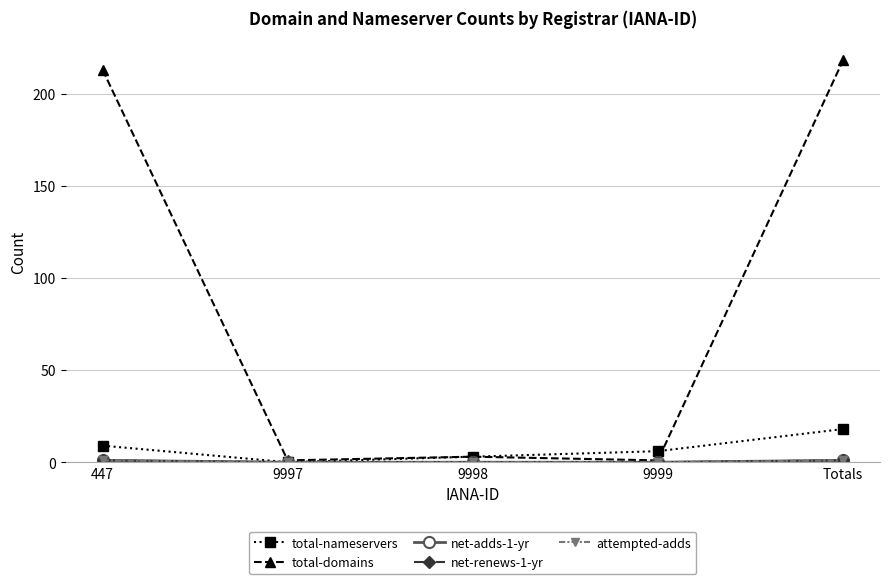

What is the label of the 4th point from the right?

9997